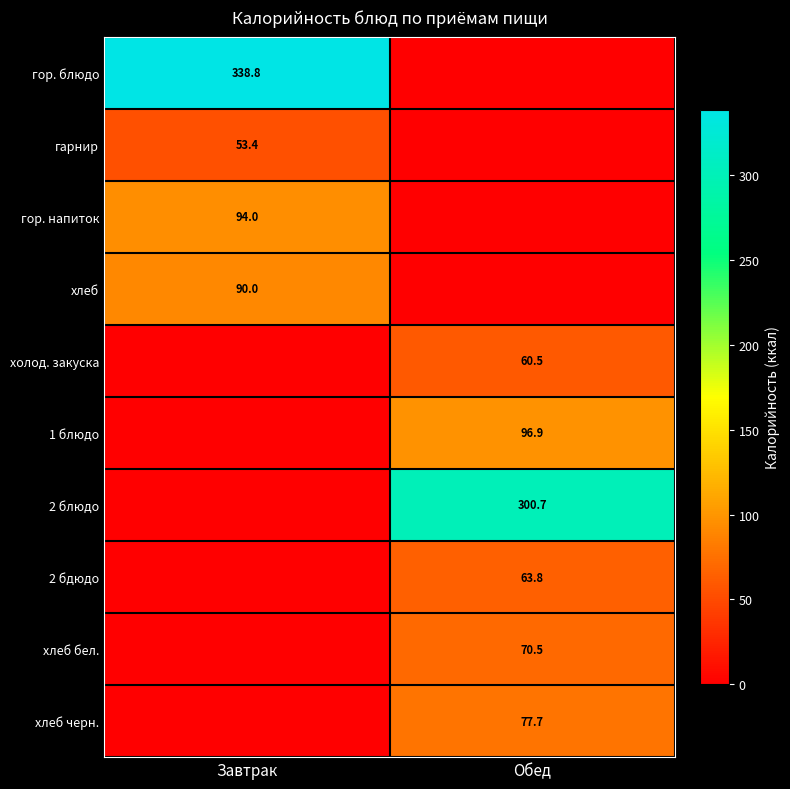

The 2 бдюдо series shows 63.8 at Обед. True or false?

True